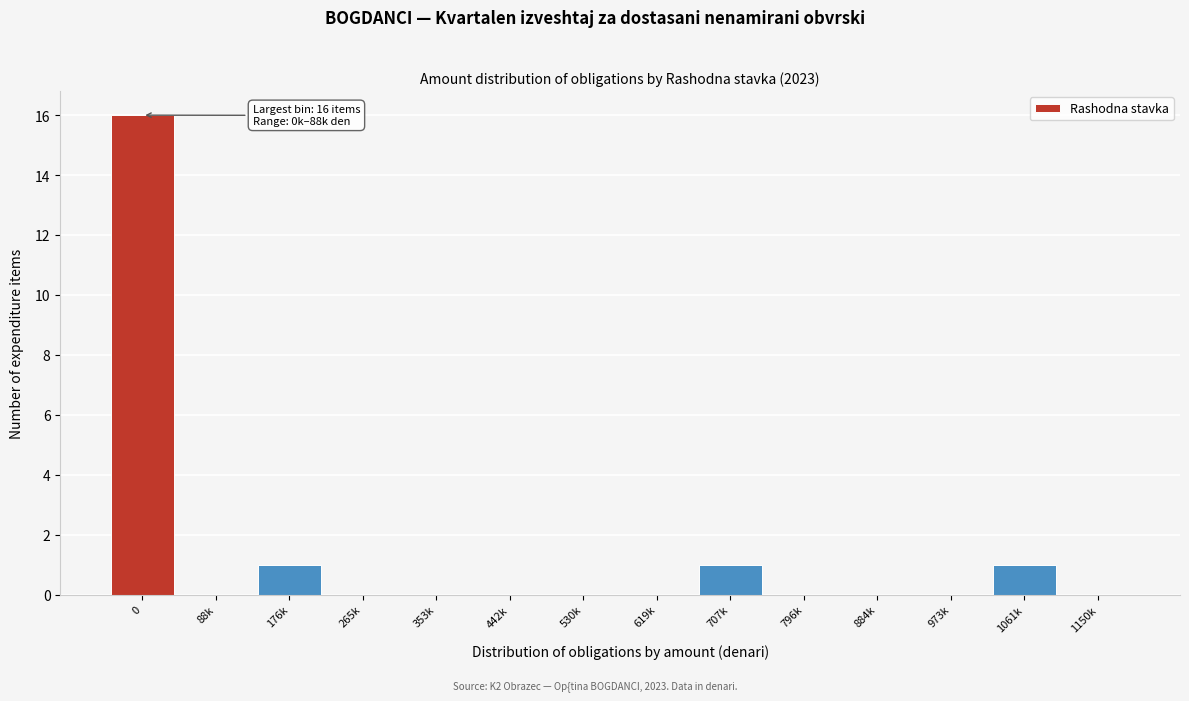

Reading left to right, transcribe all the data shown in this chart.

0=16	88k=0	176k=1	265k=0	353k=0	442k=0	530k=0	619k=0	707k=1	796k=0	884k=0	973k=0	1061k=1	1150k=0